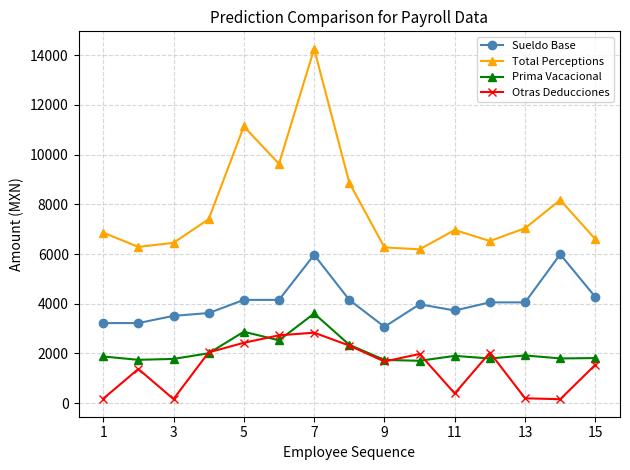

List the series in order of their peak value, highest first.

Total Perceptions, Sueldo Base, Prima Vacacional, Otras Deducciones